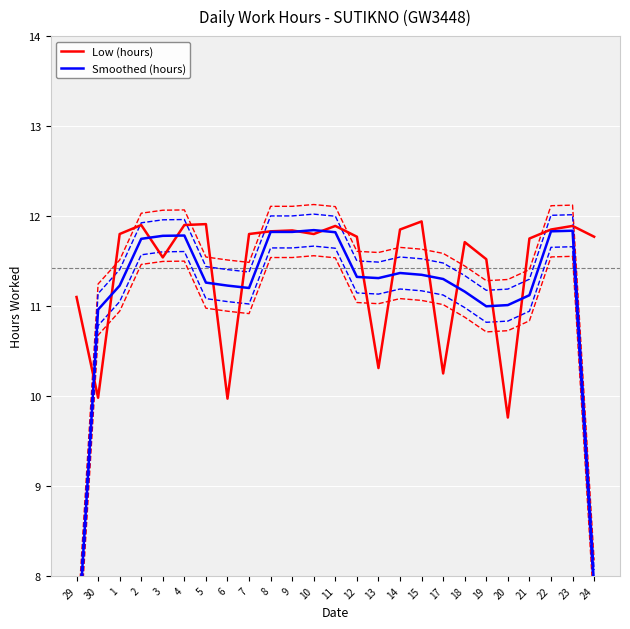

What is the value of the Smoothed upper band point at the 24th from the left?

12.0